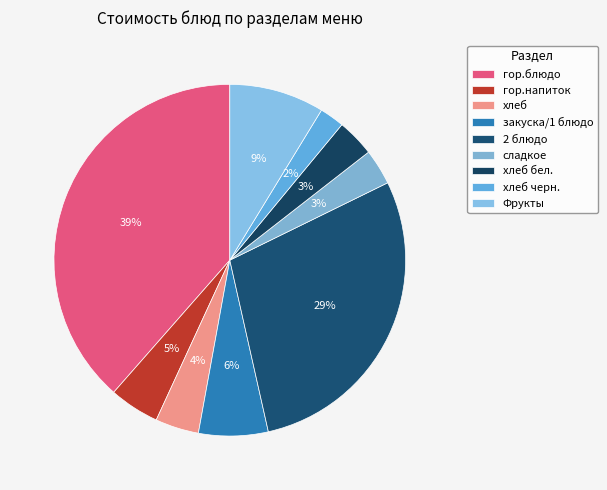

To the nearest percent, what portion does Фрукты represent?

9%